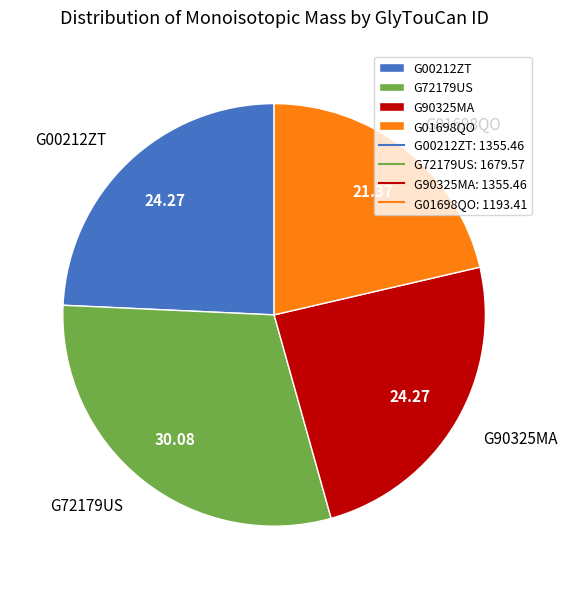

Between G01698QO and G72179US, which is larger?

G72179US